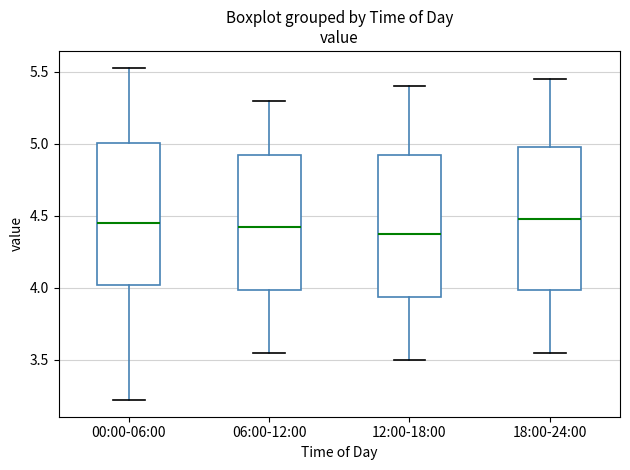

Where does the median line of the box for 18:00-24:00 sit on the y-axis? The values are not printed on the chart, so give them approximately, as read against the axis.

4.50